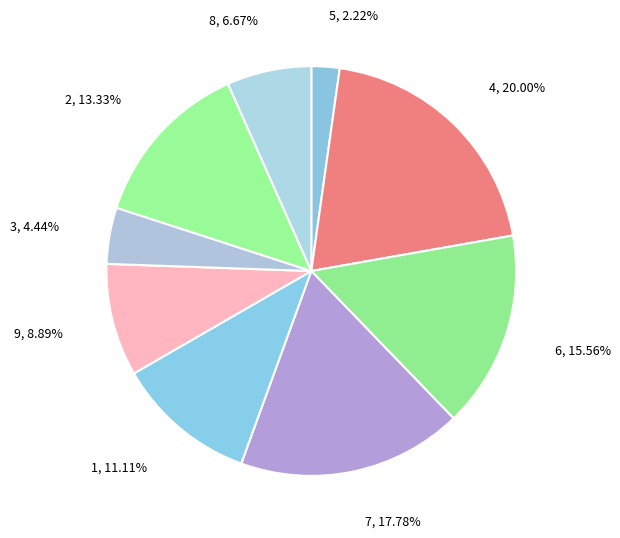

Count the number of slices in the pie.

9